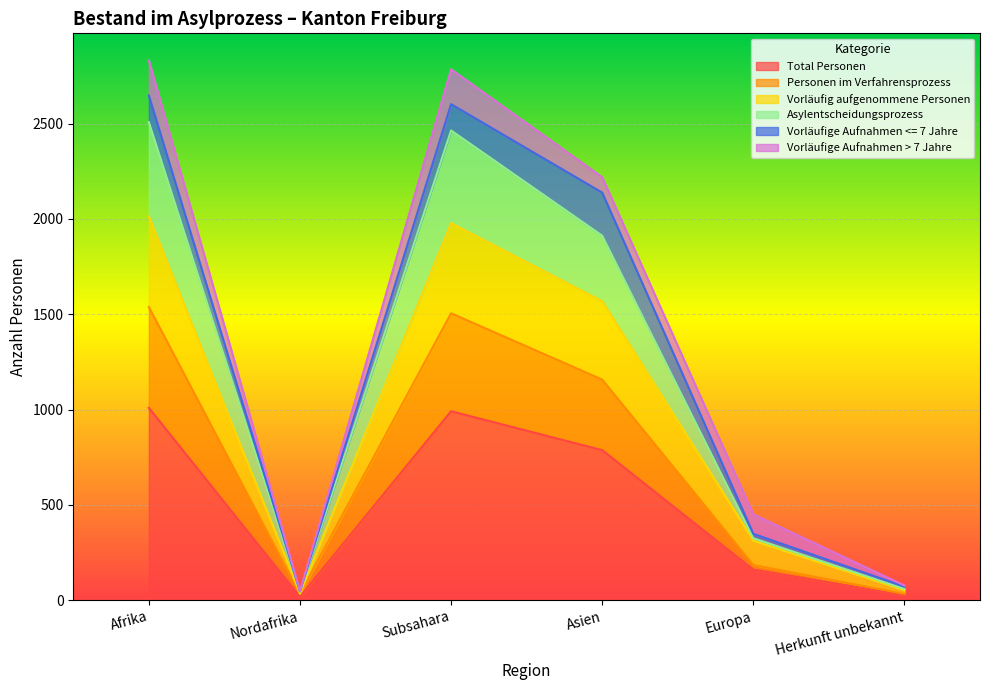

How many data points in Personen im Verfahrensprozess are above 1157?

2